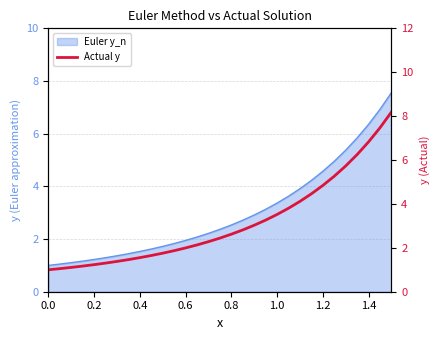

Reading left to right, extract all data points from this chart.

1.0	1.1	1.1	1.2	1.2	1.3	1.4	1.5	1.6	1.7	1.8	1.9	2.0	2.1	2.3	2.4	2.6	2.8	3.0	3.3	3.5	3.8	4.1	4.5	4.8	5.3	5.7	6.2	6.8	7.5	8.2